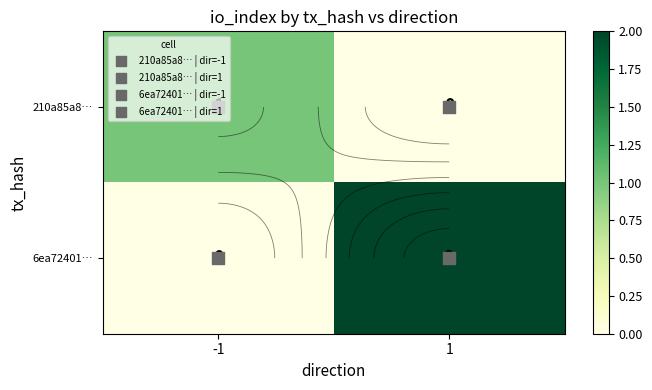

At 1, list the series in order from largest to smallest.

6ea72401…, 210a85a8…